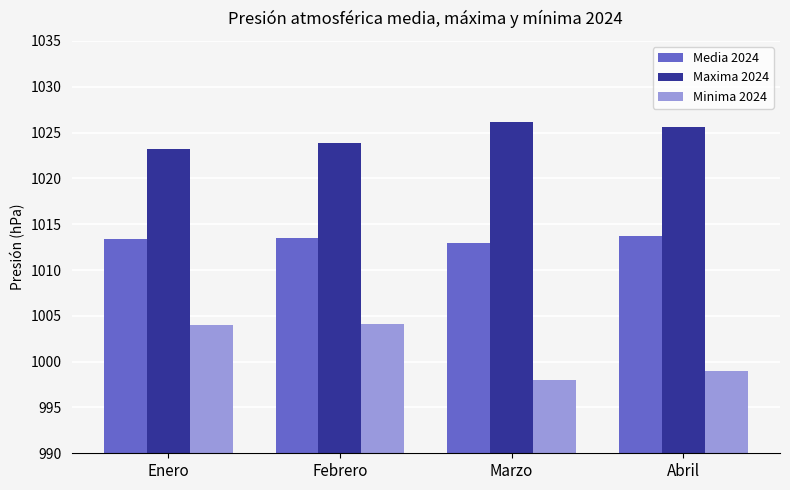

What is the average value of the Minima 2024 series?

1001.3